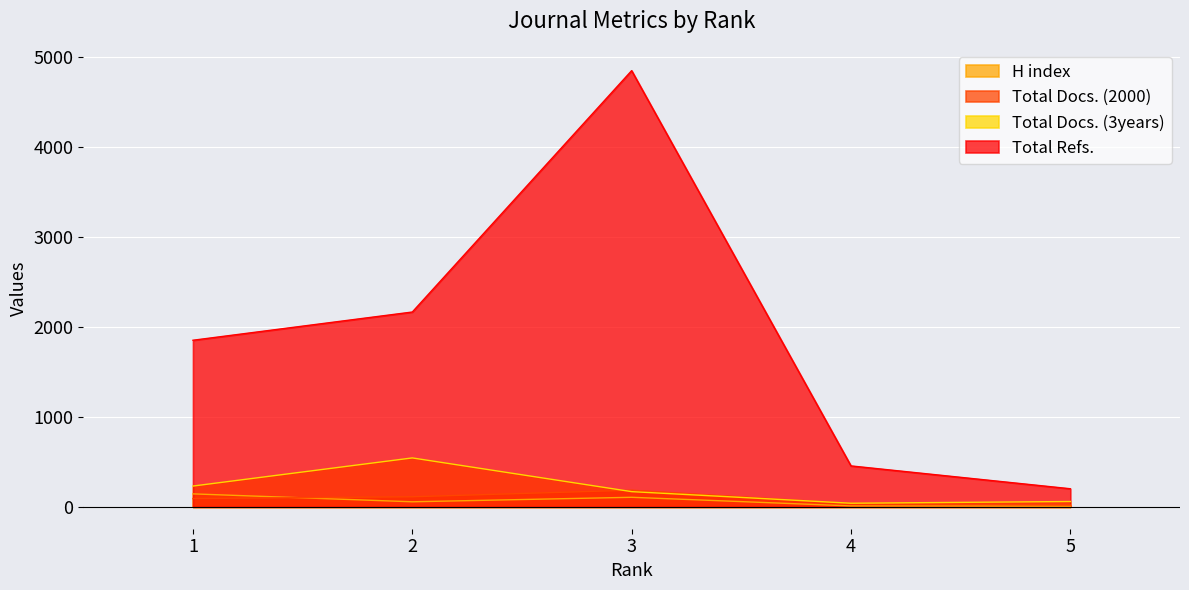

At which label is Total Docs. (2000) closest to 104?

2